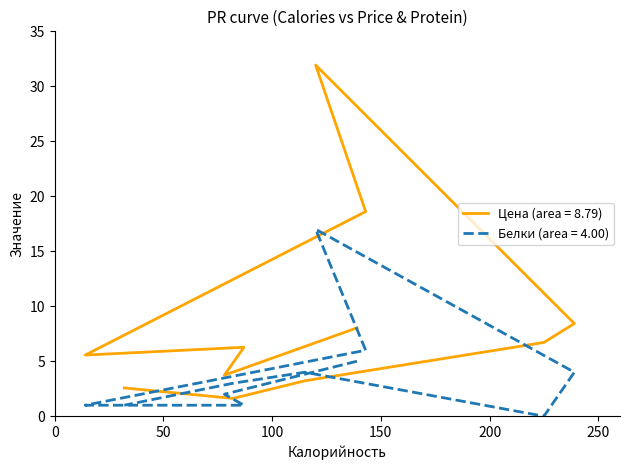

The value of Белки at 78 is 2.0. True or false?

True